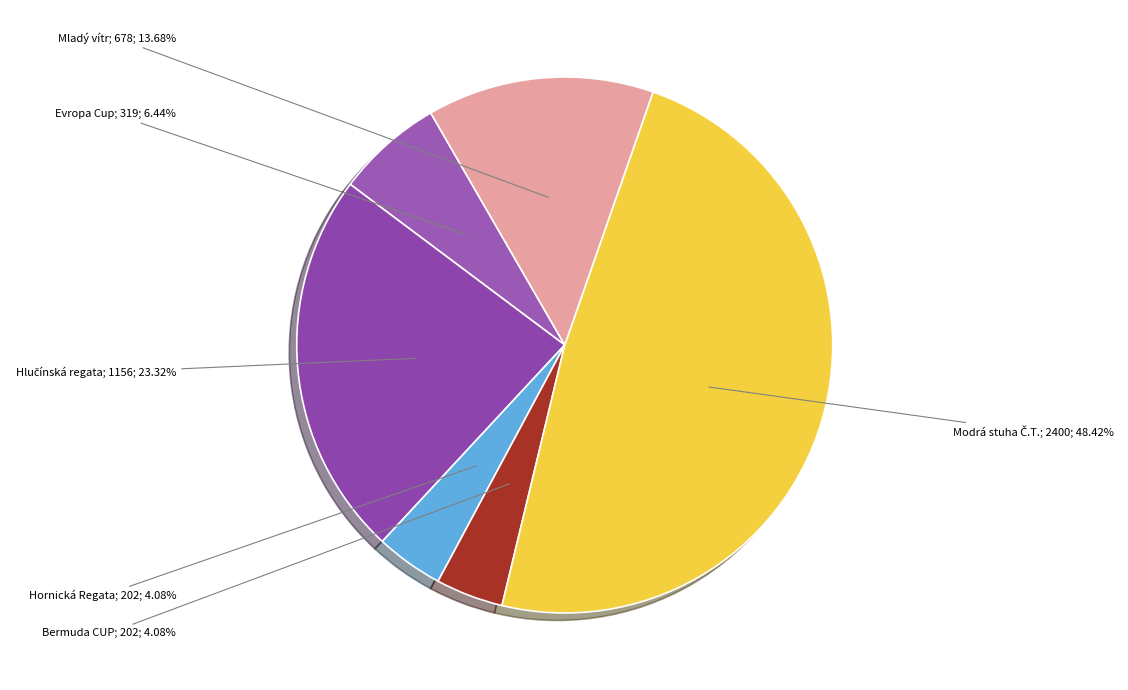

To the nearest percent, what is the average slice percentage?

17%